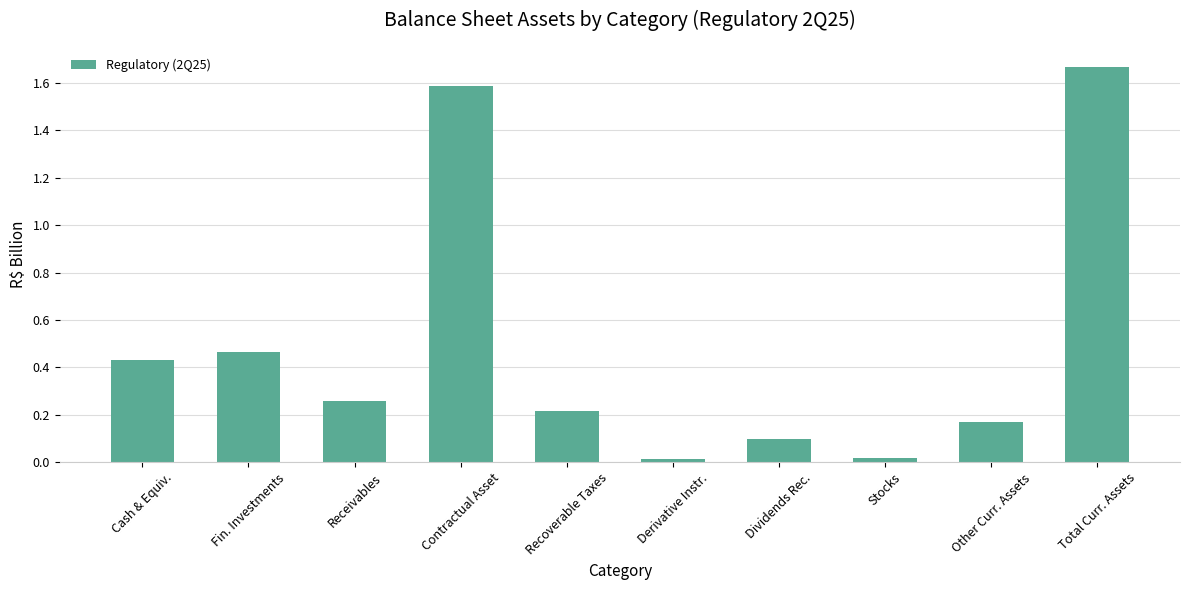

Which has a higher value, Receivables or Contractual Asset?

Contractual Asset